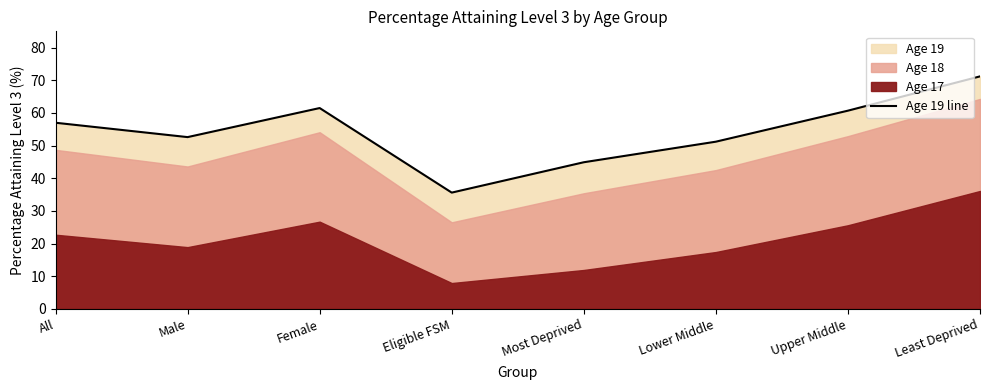

What is the minimum value shown in the chart?

35.6